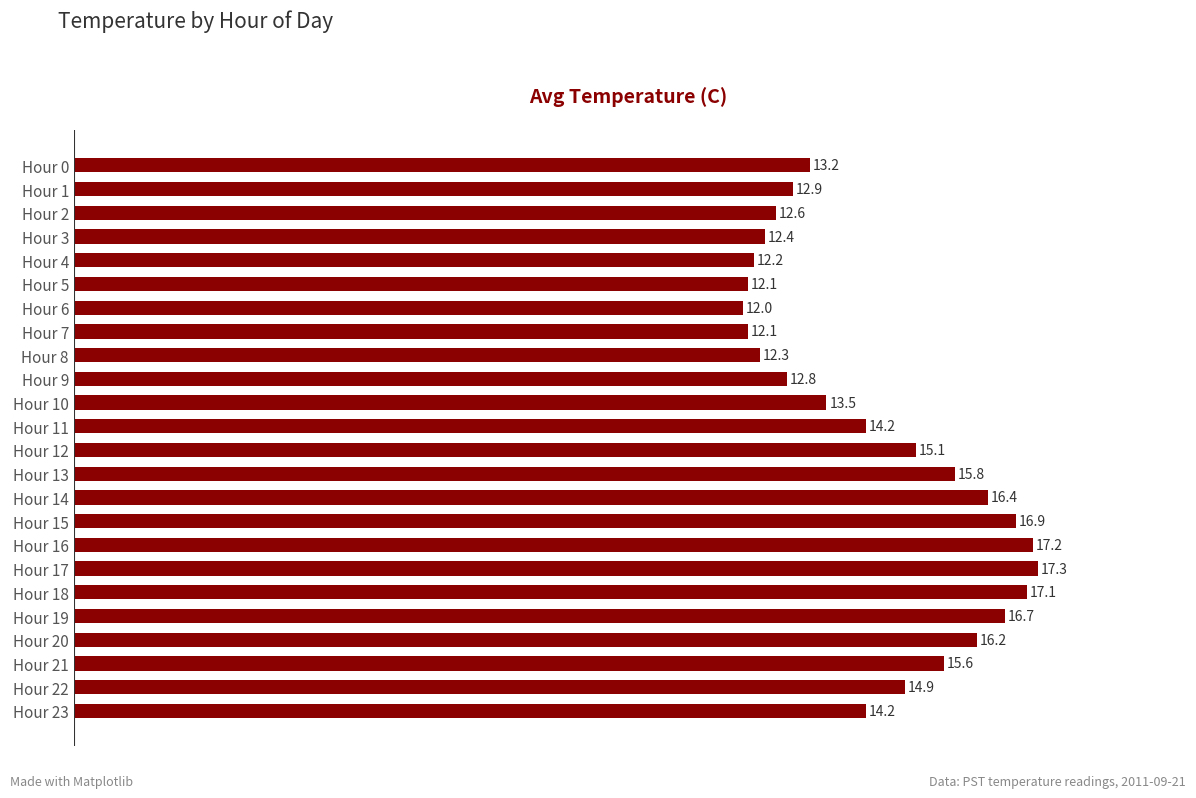

Reading top to bottom, extract all data points from this chart.

Hour 0=13.2	Hour 1=12.9	Hour 2=12.6	Hour 3=12.4	Hour 4=12.2	Hour 5=12.1	Hour 6=12.0	Hour 7=12.1	Hour 8=12.3	Hour 9=12.8	Hour 10=13.5	Hour 11=14.2	Hour 12=15.1	Hour 13=15.8	Hour 14=16.4	Hour 15=16.9	Hour 16=17.2	Hour 17=17.3	Hour 18=17.1	Hour 19=16.7	Hour 20=16.2	Hour 21=15.6	Hour 22=14.9	Hour 23=14.2